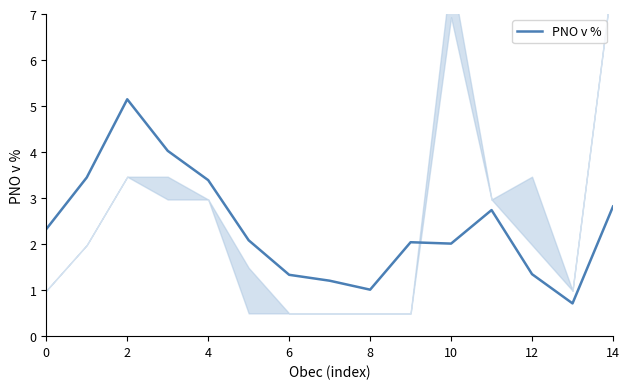

Count the number of data series in this chart.

1